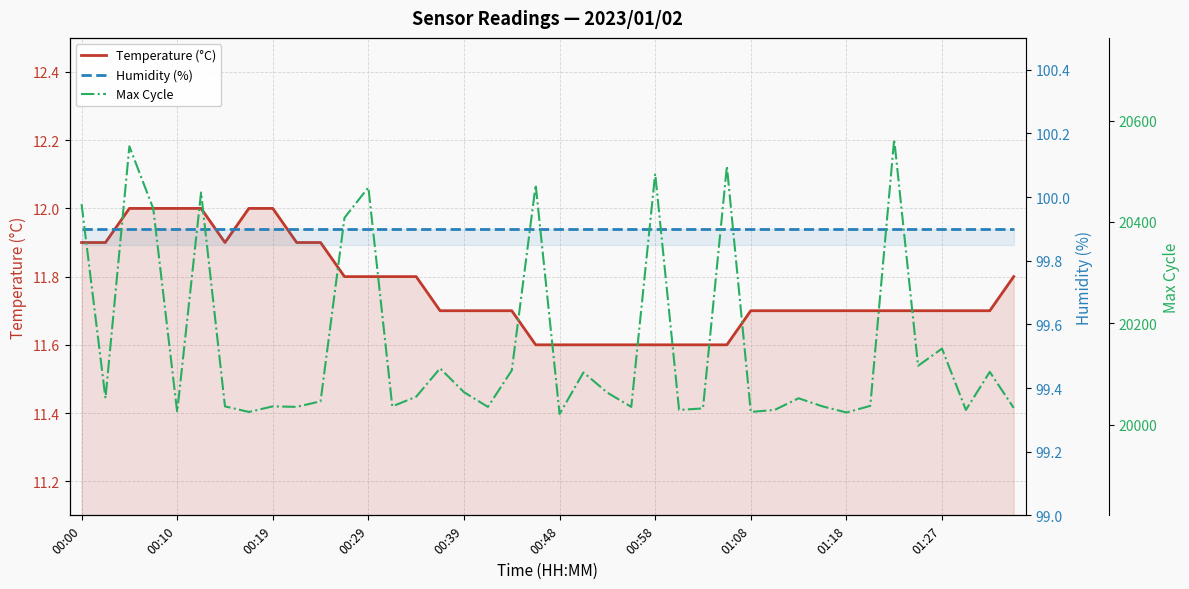

How many lines are shown in the chart?

3